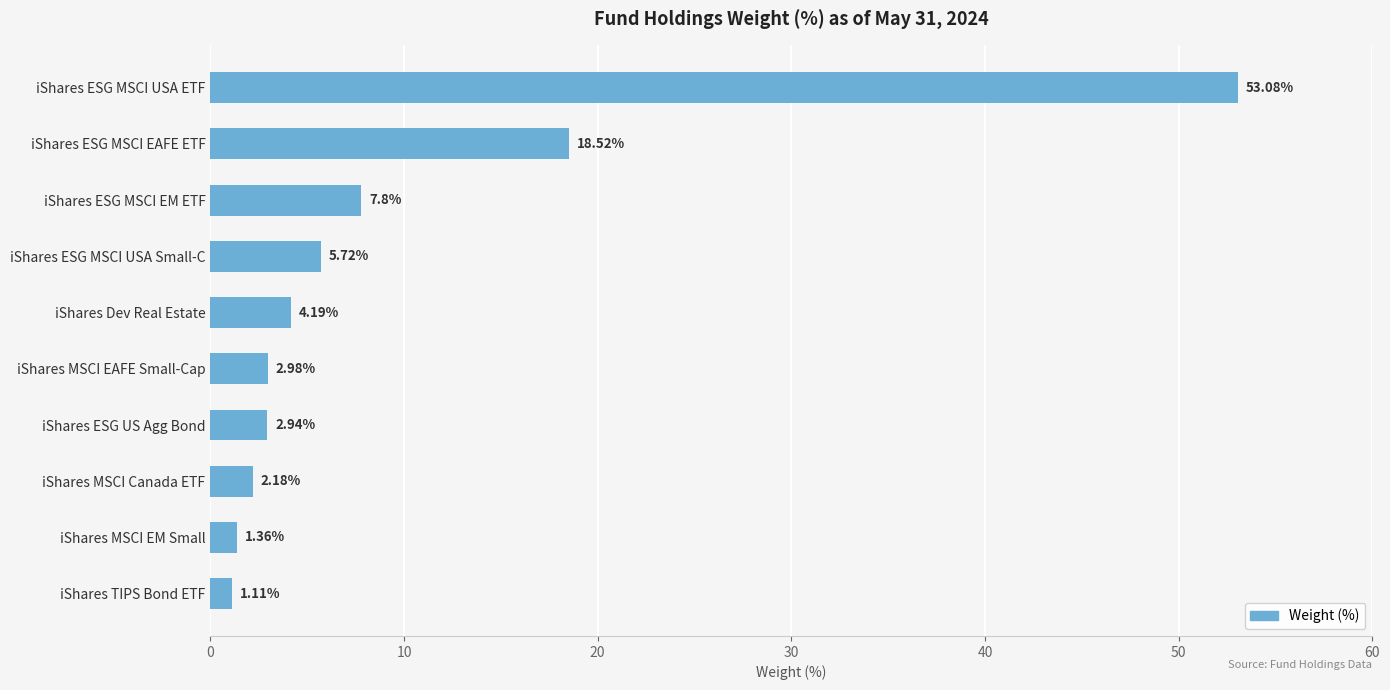

How many data points does each series have?

10